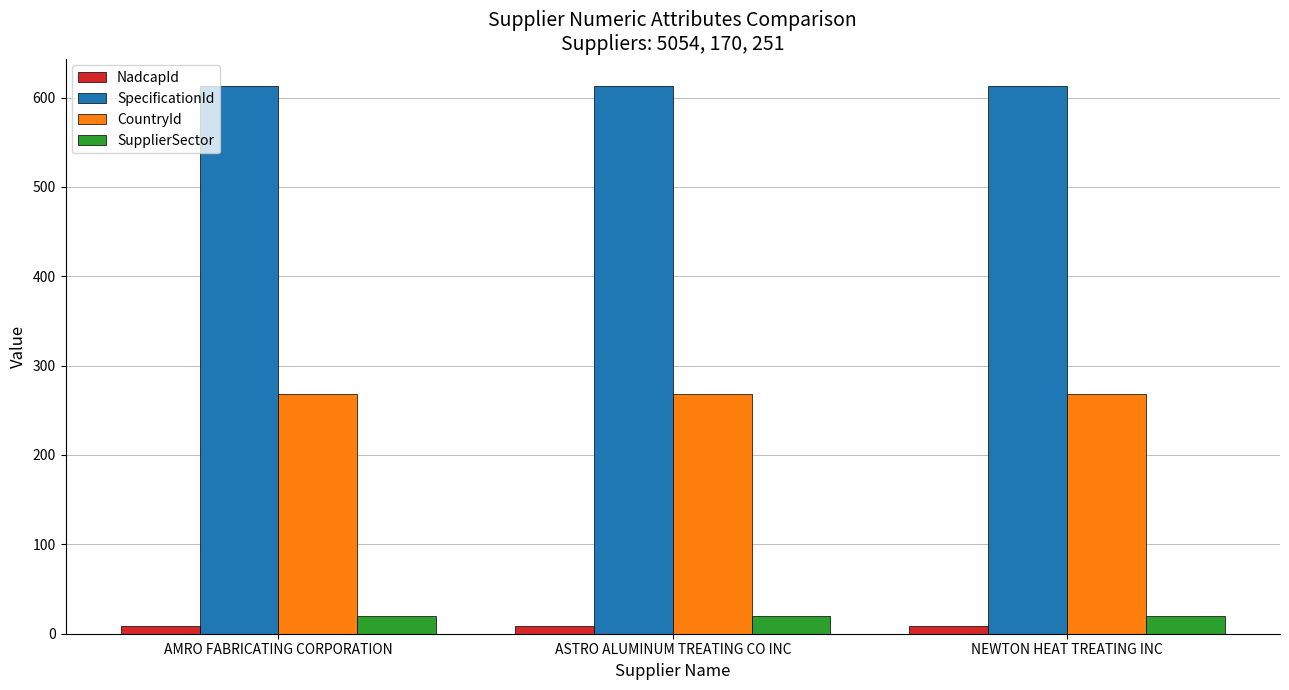

The value of SupplierSector at AMRO FABRICATING CORPORATION is 20. True or false?

True